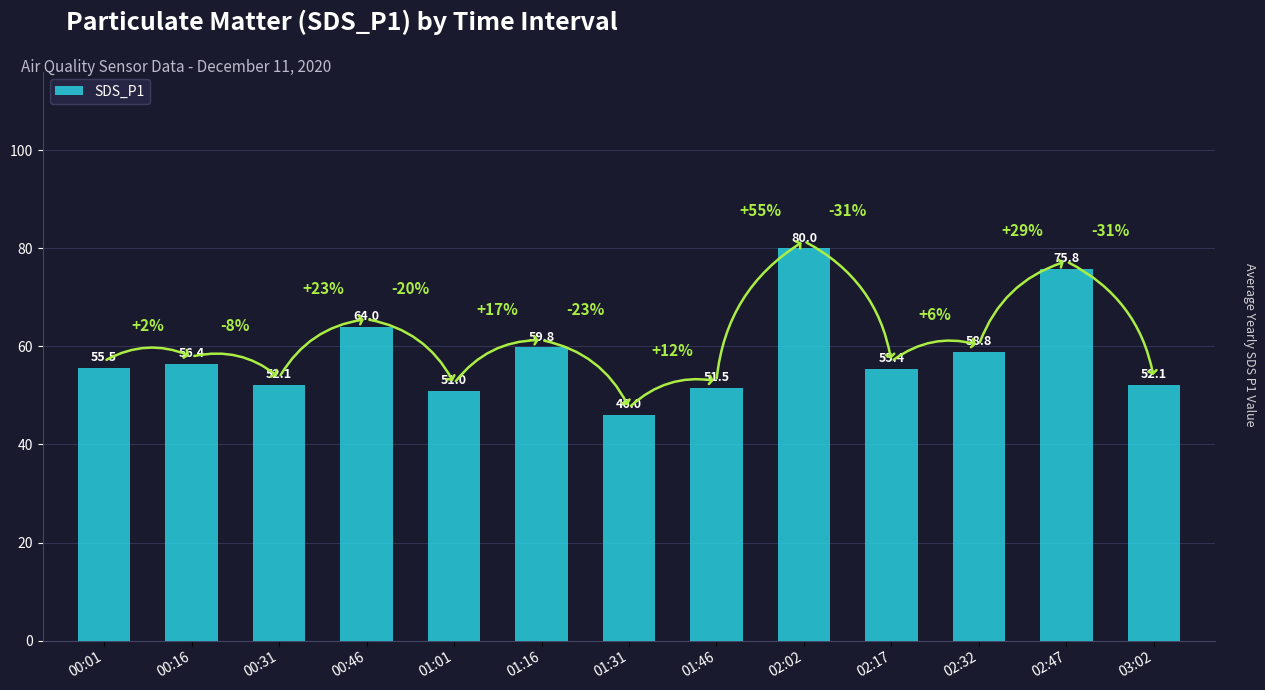

Between 03:02 and 00:01, which is larger?

00:01